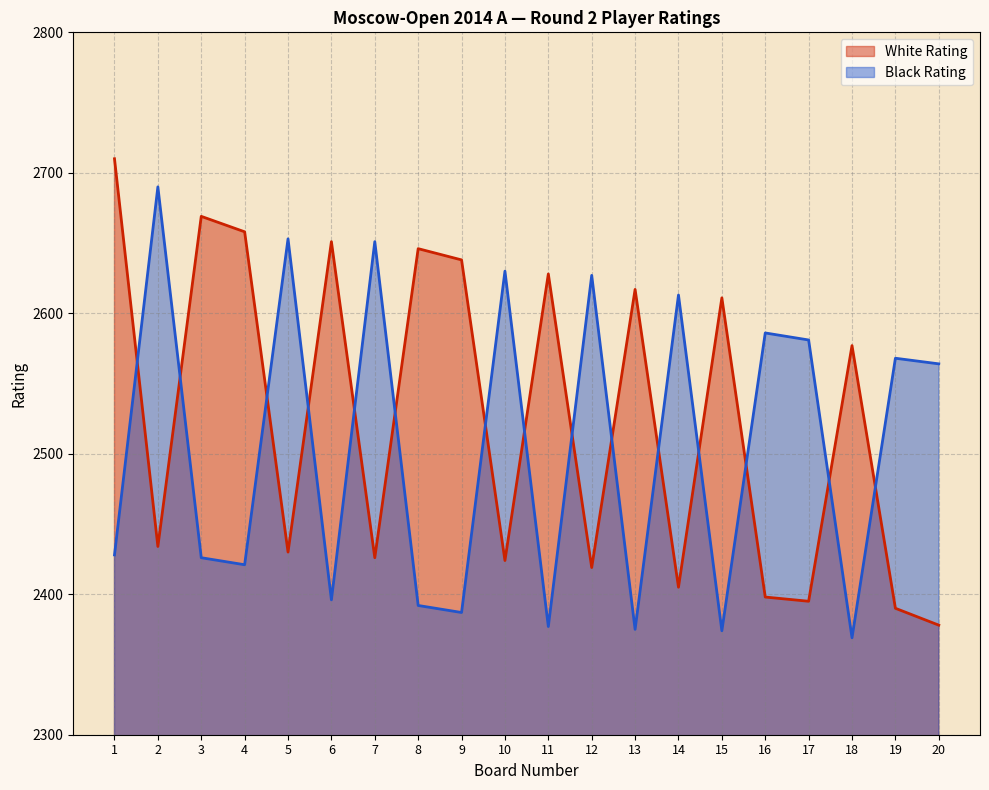

Between 12 and 5, which is larger?

5